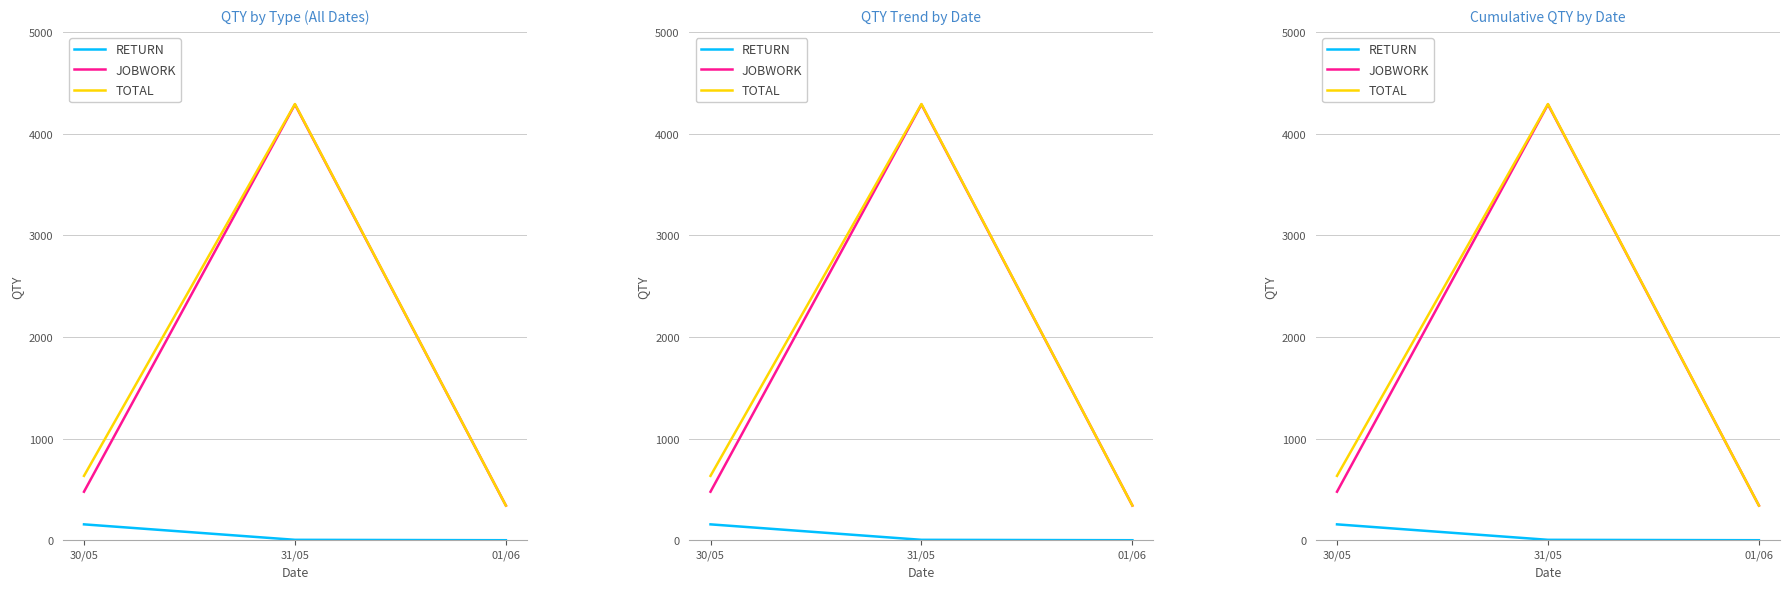

Which series has the largest total across all categories?

TOTAL